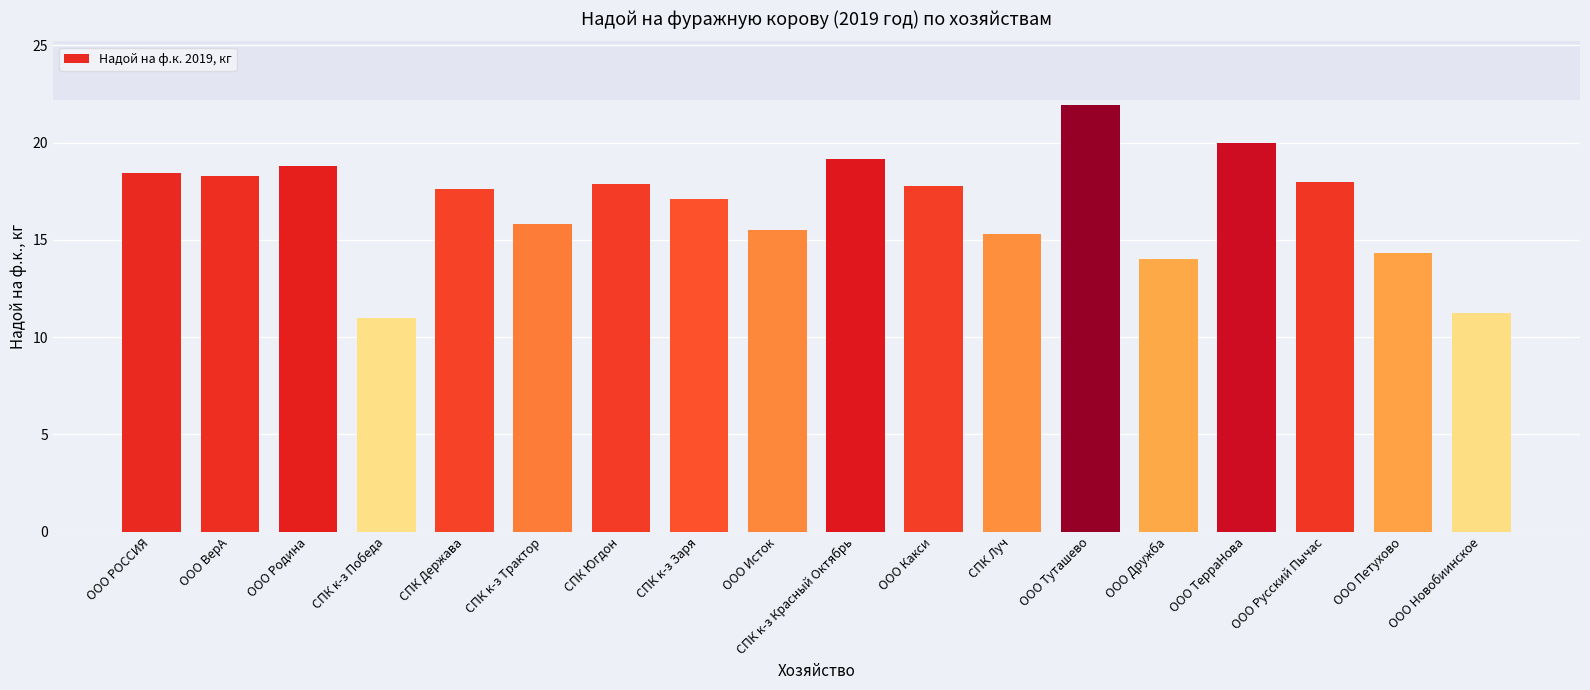

What is the label of the 16th bar from the right?

ООО Родина